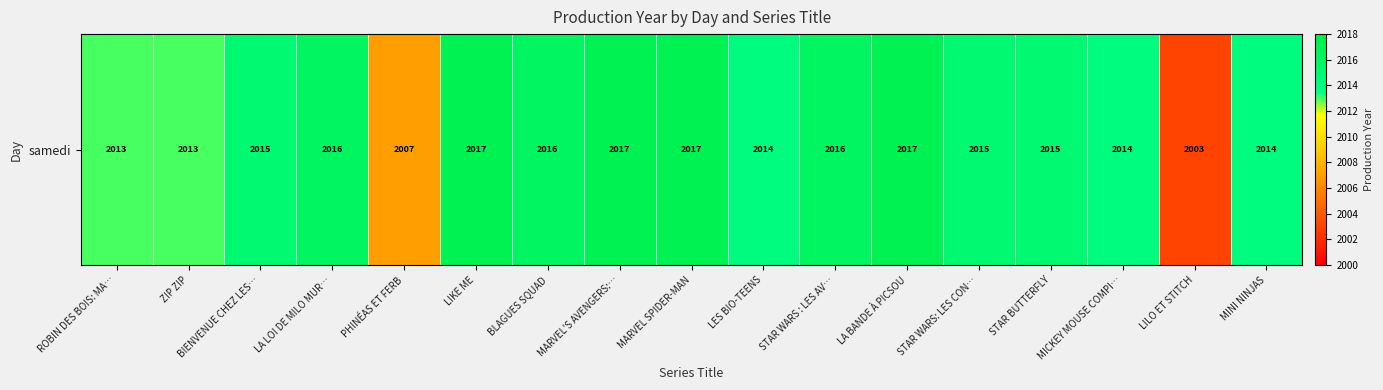

Reading left to right, list all the values displayed in this chart.

2013	2013	2015	2016	2007	2017	2016	2017	2017	2014	2016	2017	2015	2015	2014	2003	2014